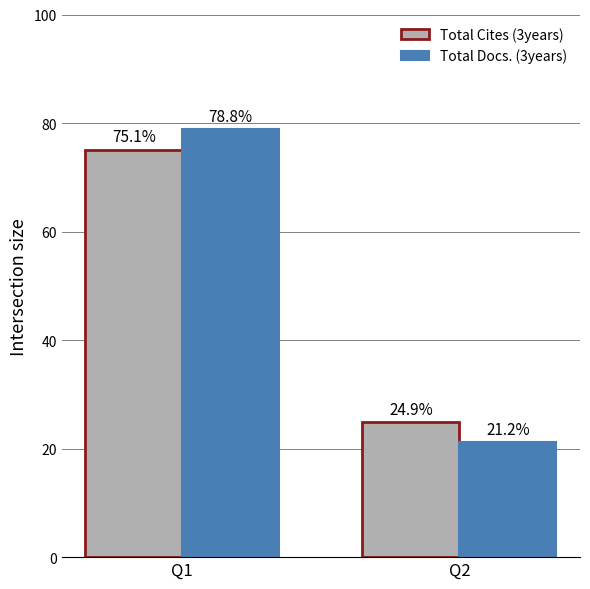

What is the value of the Total Docs. (3years) bar at the 2nd from the left?

21.2